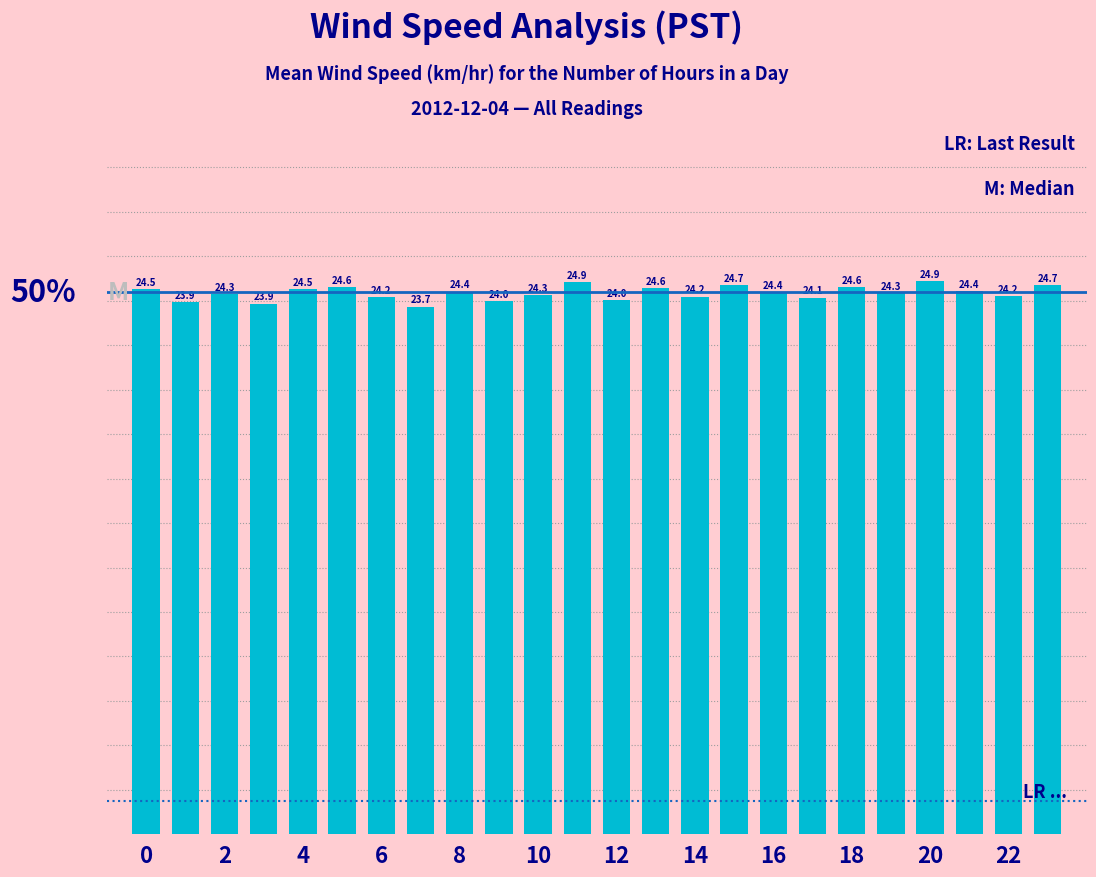

What is the maximum value shown in the chart?

24.9